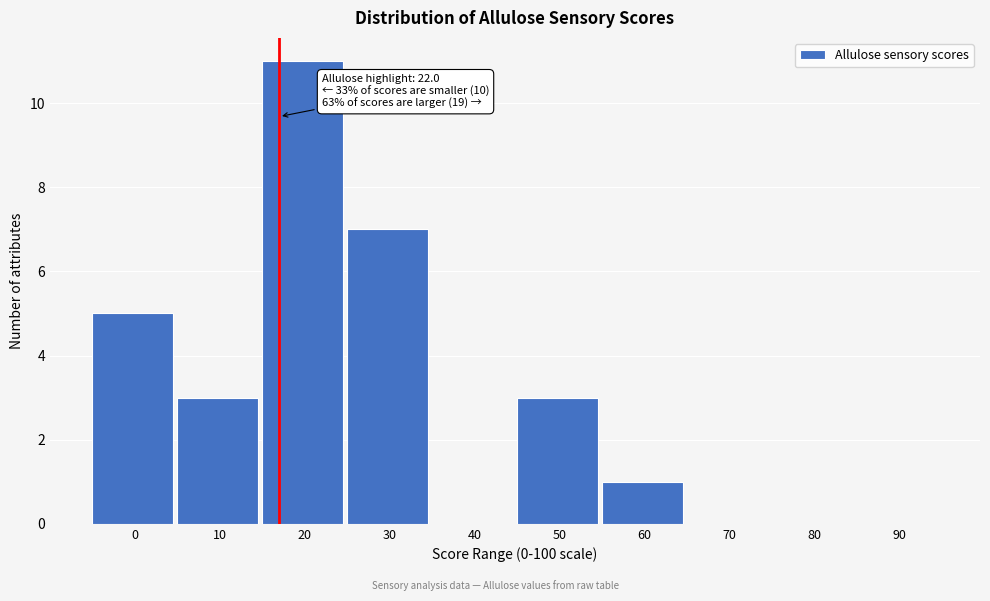

Reading left to right, what are all the values shown in this chart?

0=5	10=3	20=11	30=7	40=0	50=3	60=1	70=0	80=0	90=0